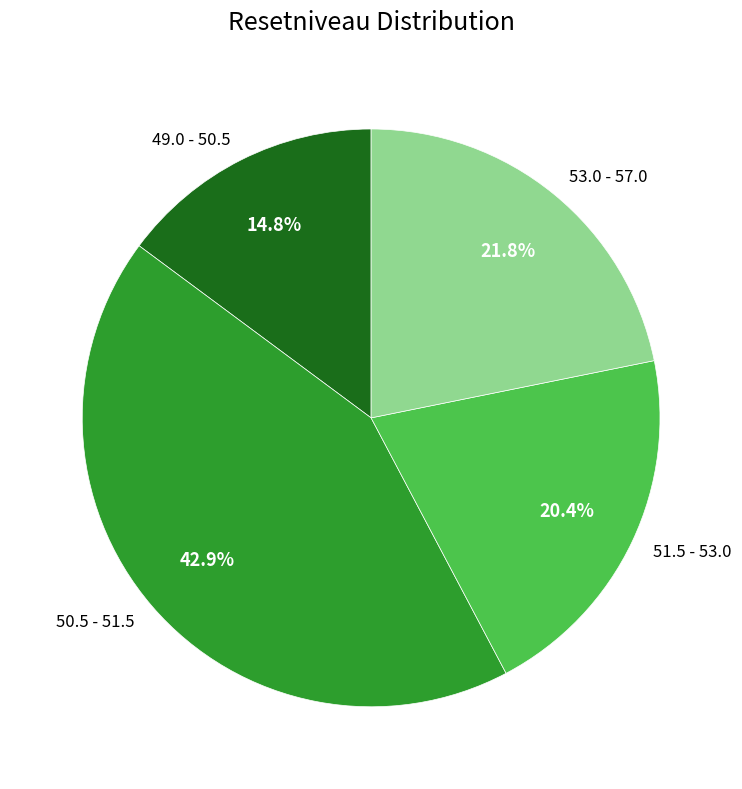

Is there a majority slice in this chart?

No